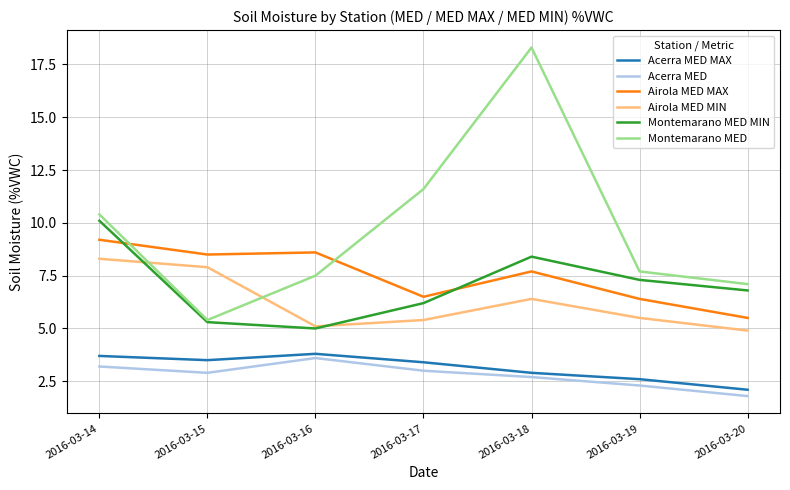

True or false: Acerra MED and Airola MED MAX intersect in this chart.

False